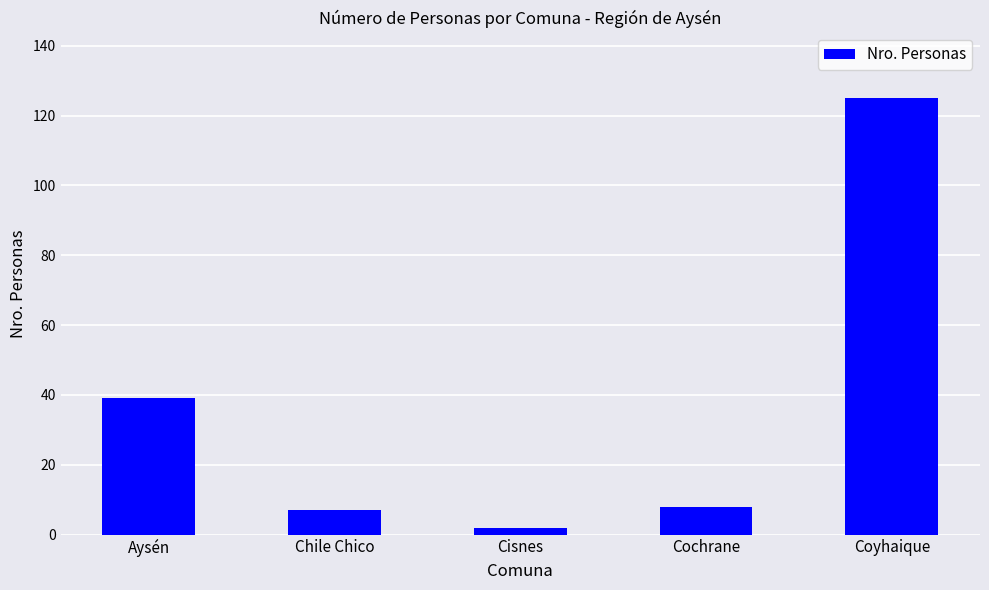

The chart shows a value of 63 at Aysén. True or false?

False